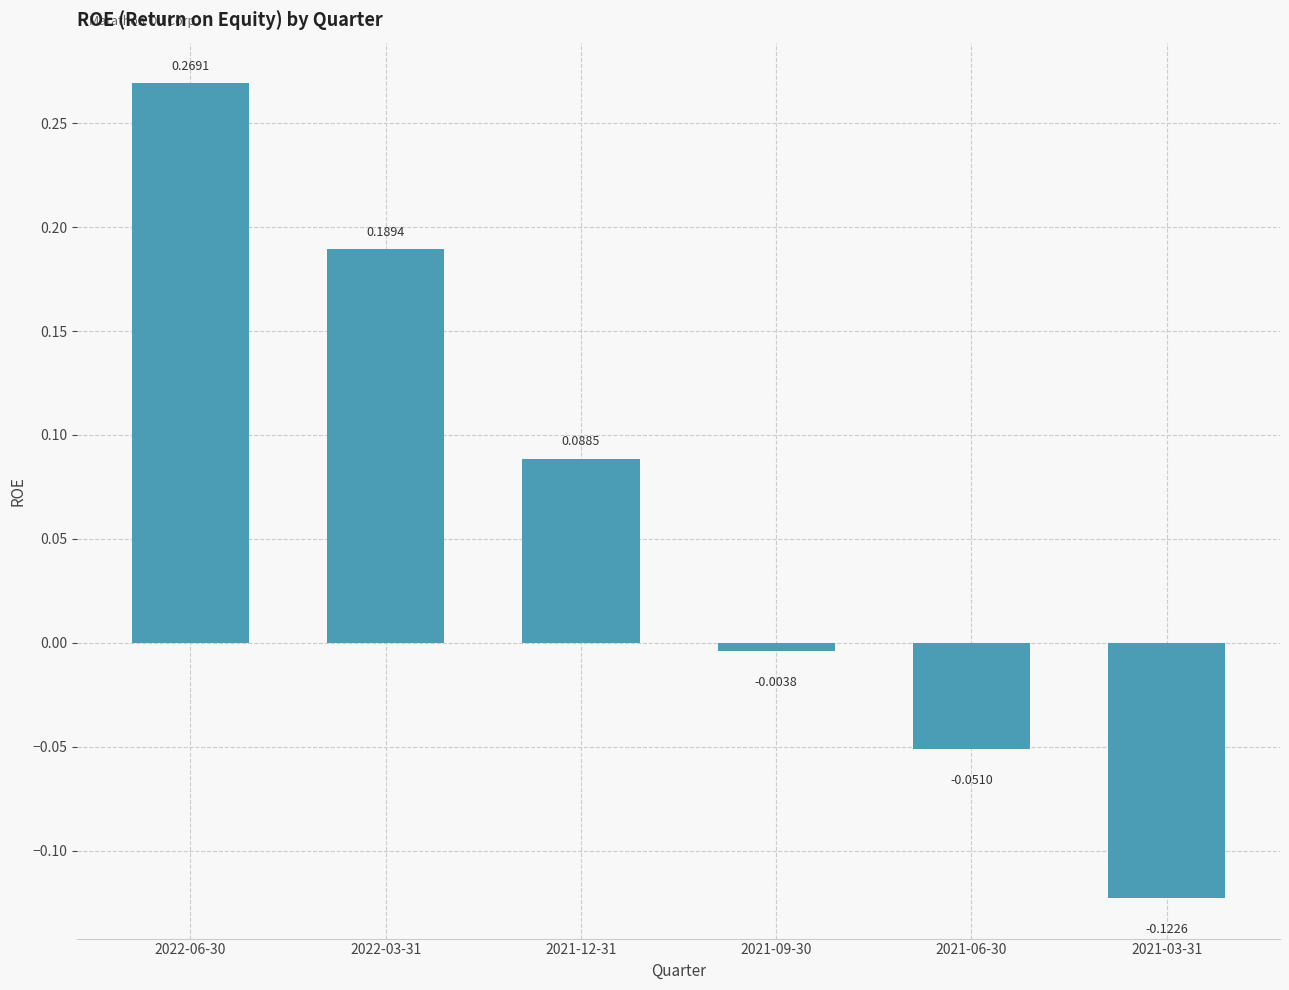

What is the change in value from 2022-06-30 to 2021-03-31?

-0.4